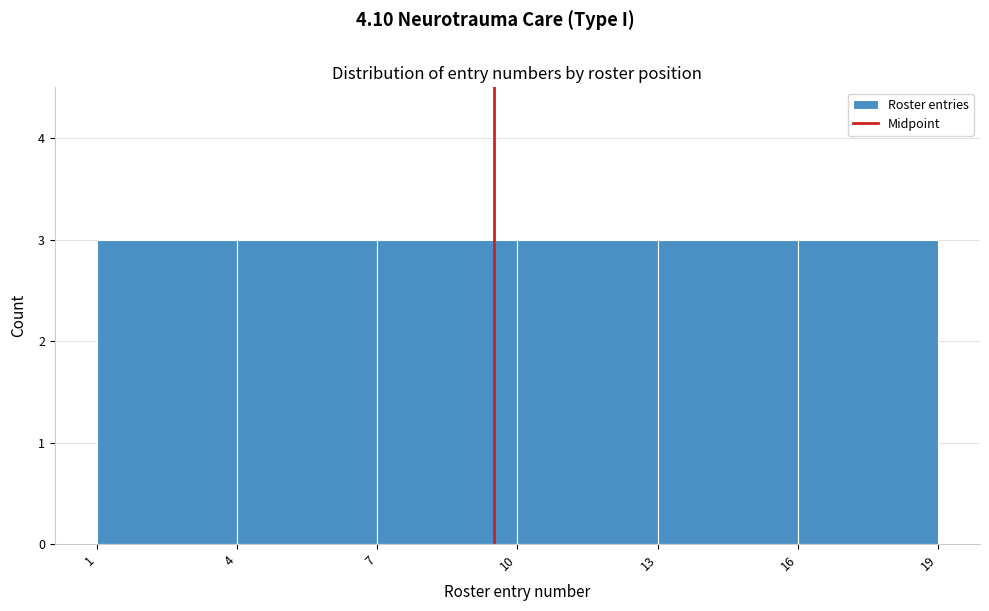

Reading left to right, transcribe this chart: for each bar, give the range it covers on the x-axis and its height. The values are not printed on the chart, so give them approximately, as read against the axis.

1 to 4: 3
4 to 7: 3
7 to 10: 3
10 to 13: 3
13 to 16: 3
16 to 19: 3